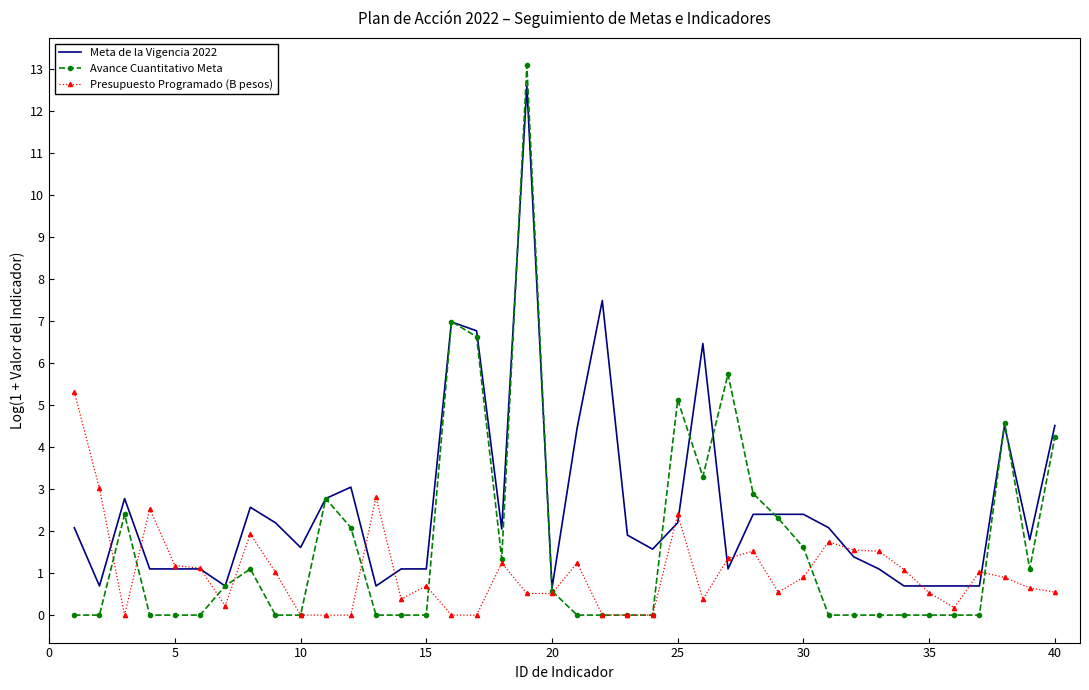

List the series in order of their overall mean, lowest first.

Presupuesto Programado (B pesos), Avance Cuantitativo Meta, Meta de la Vigencia 2022